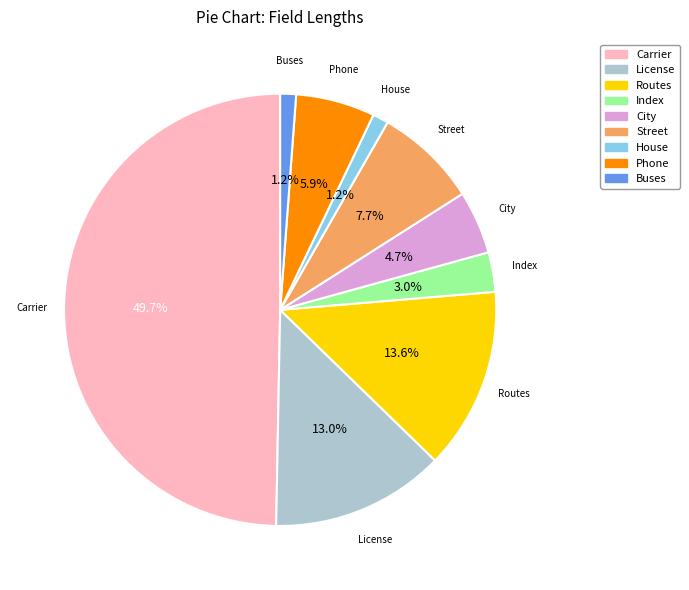

How many segments does this pie chart have?

9